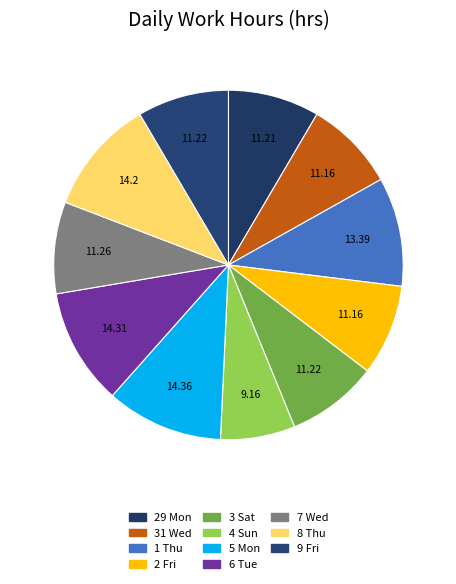

What is the smallest slice in the pie chart?

4 Sun